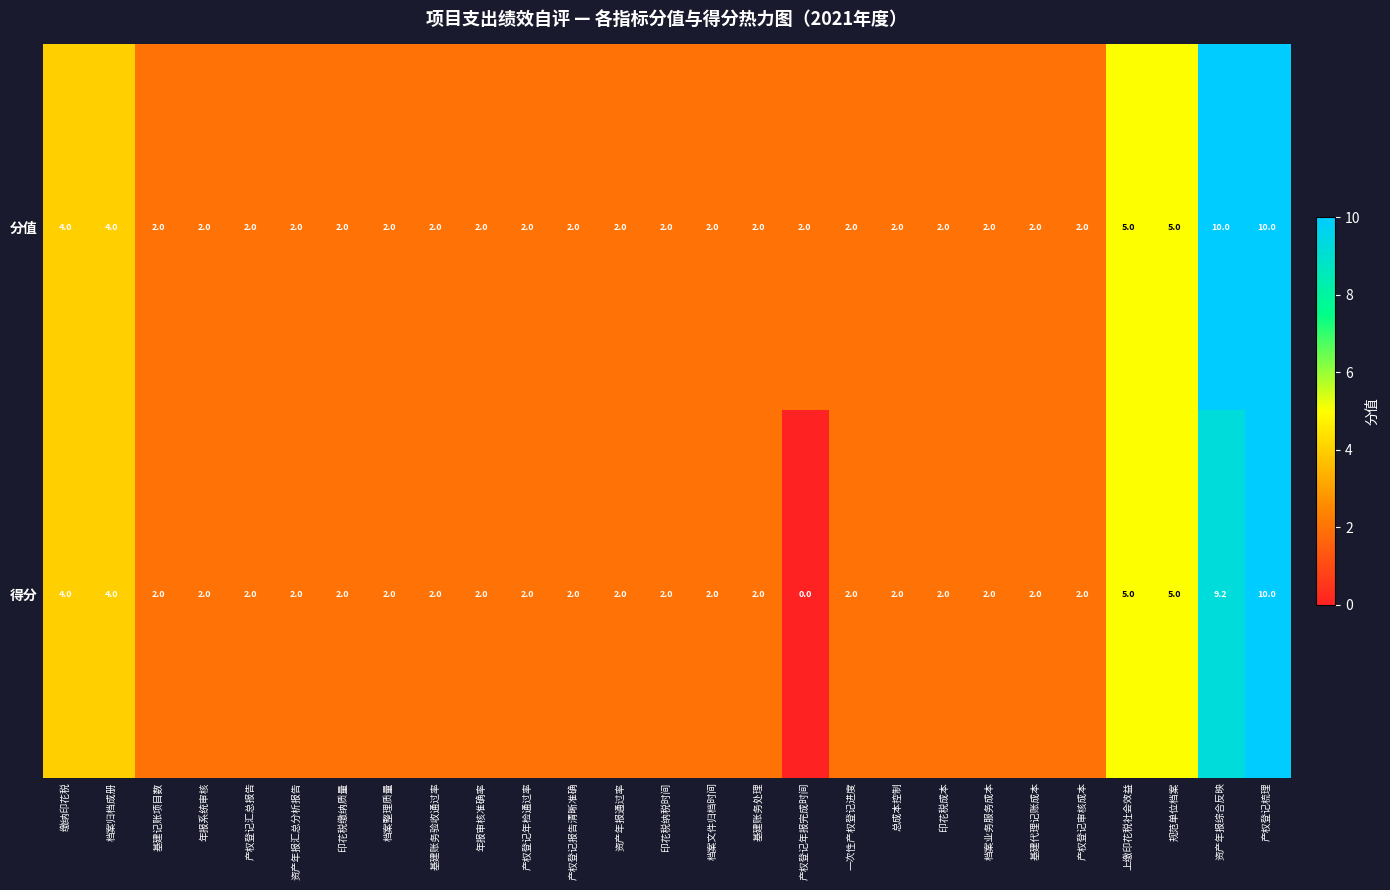

True or false: 分值 has a value of 10.0 at 资产年报综合反映.

True